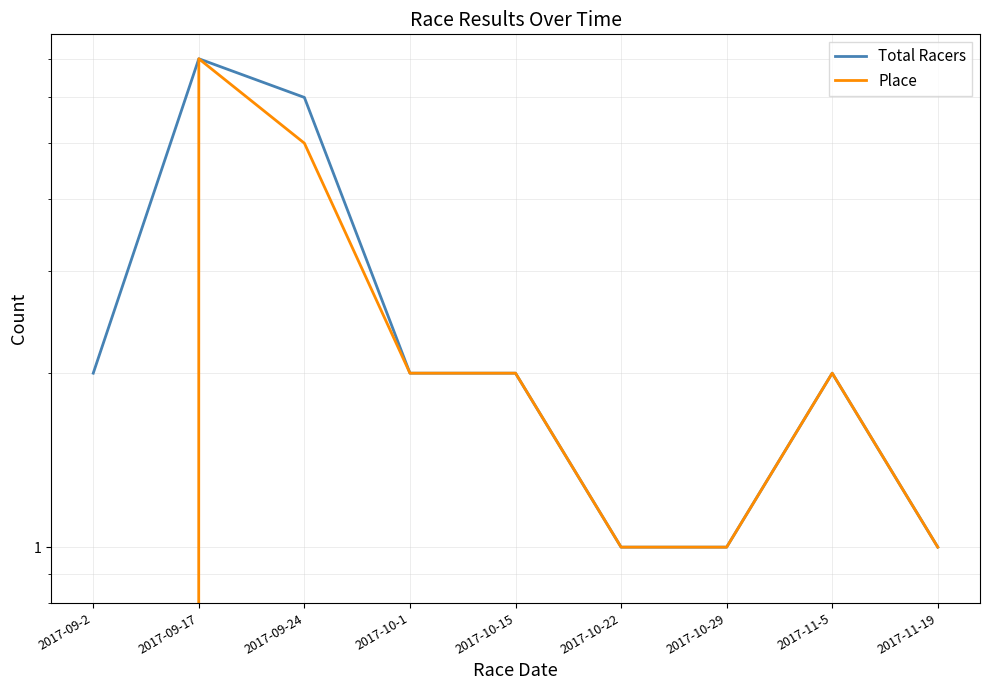

What is the sum of all Place values?

21